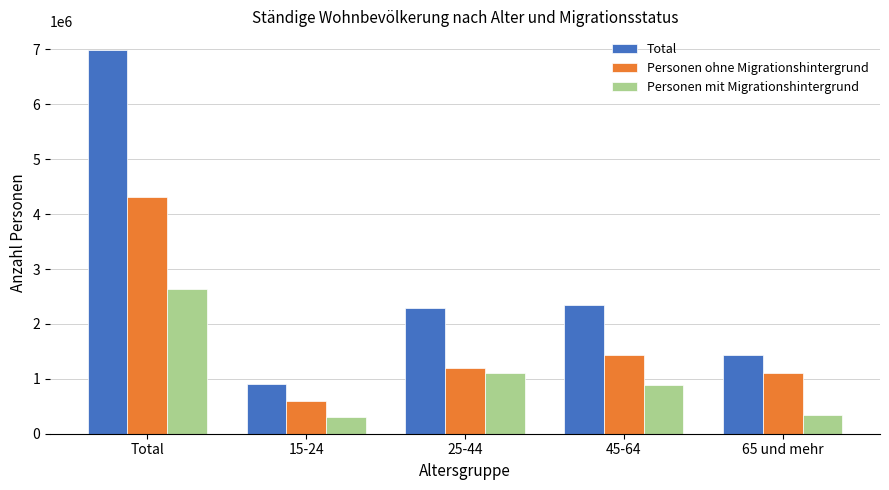

What are all the series names shown in the legend?

Total, Personen ohne Migrationshintergrund, Personen mit Migrationshintergrund